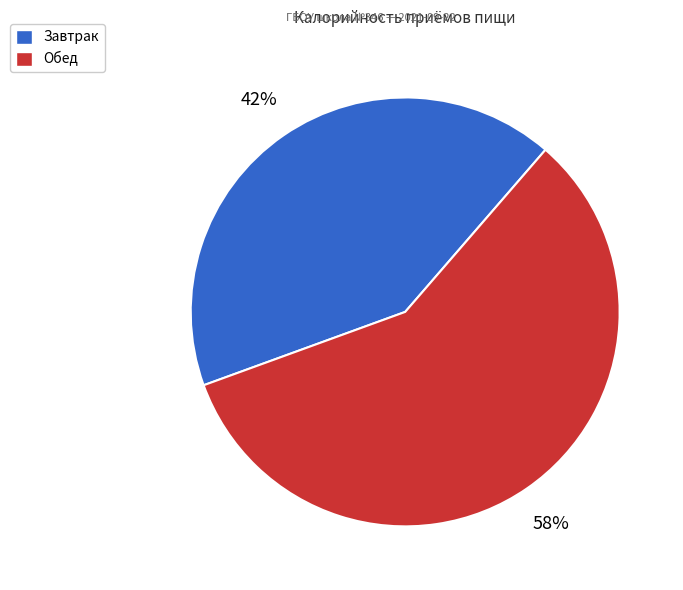

To the nearest percent, what percentage of the pie is Обед?

58%